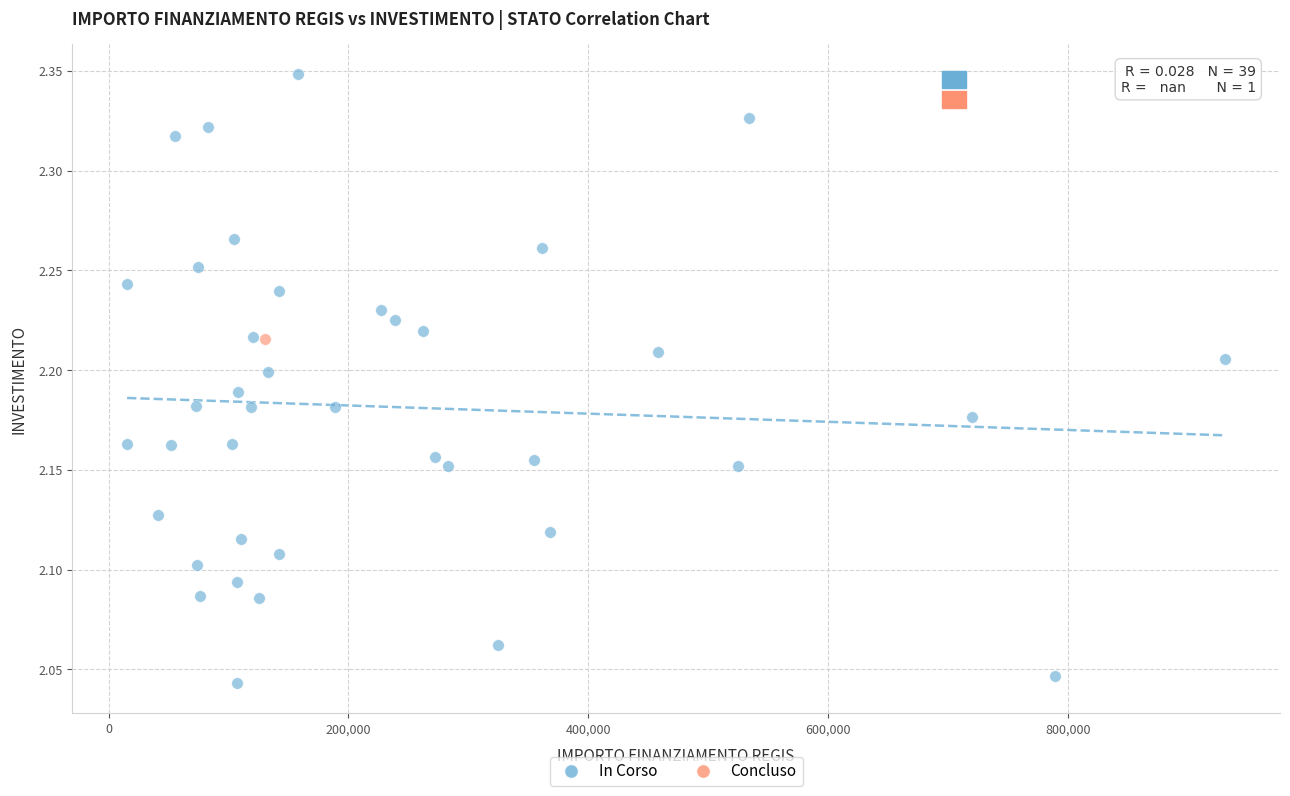

What are all the series names shown in the legend?

In Corso, Concluso